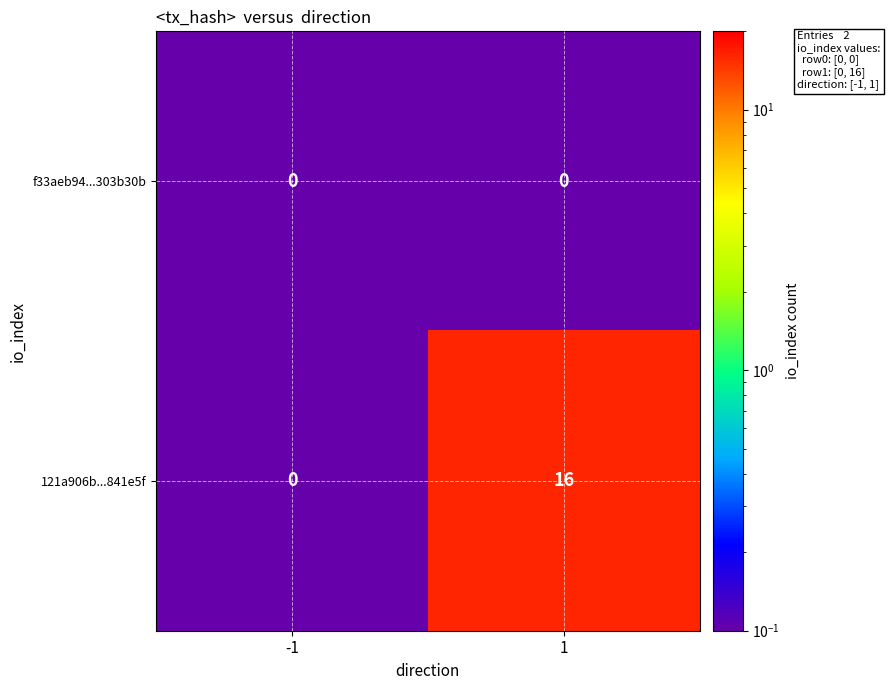

Between -1 and 1, which series saw the biggest shift?

121a906b...841e5f